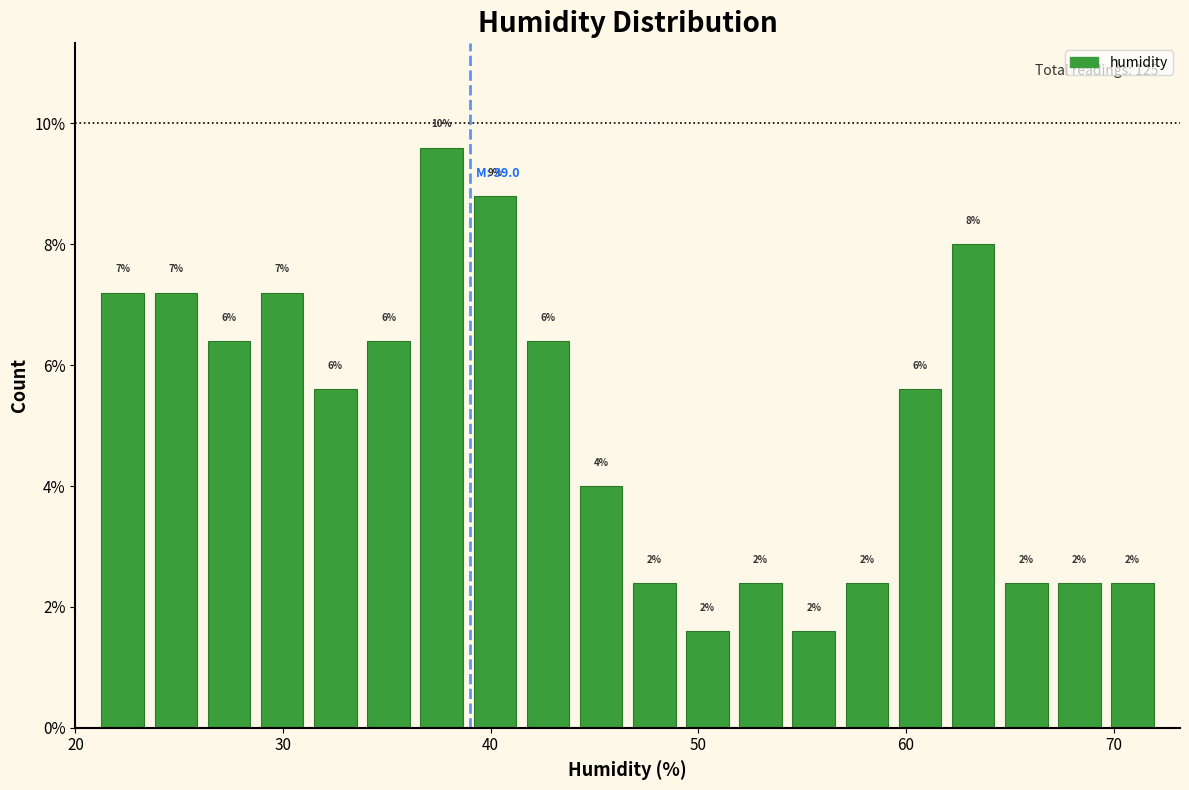

Read against the x-axis, roughly where is the centre of the tallest bar?

38